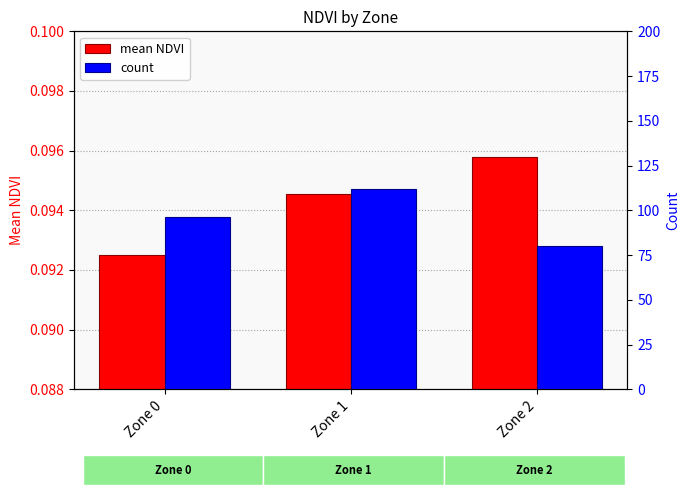

At which label is mean NDVI closest to 0?

Zone 0